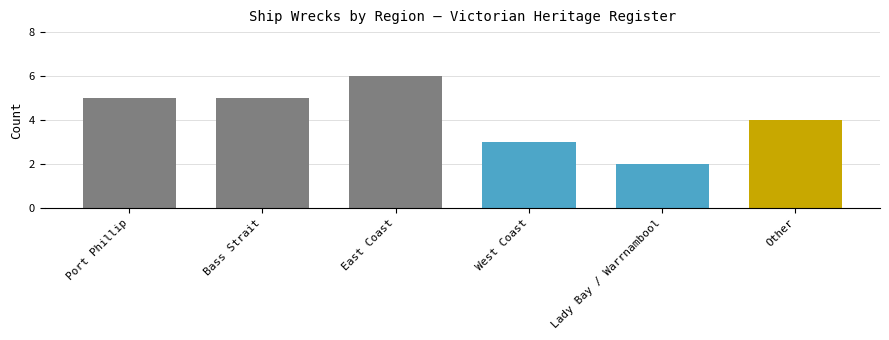

How many data points are above 5?

1